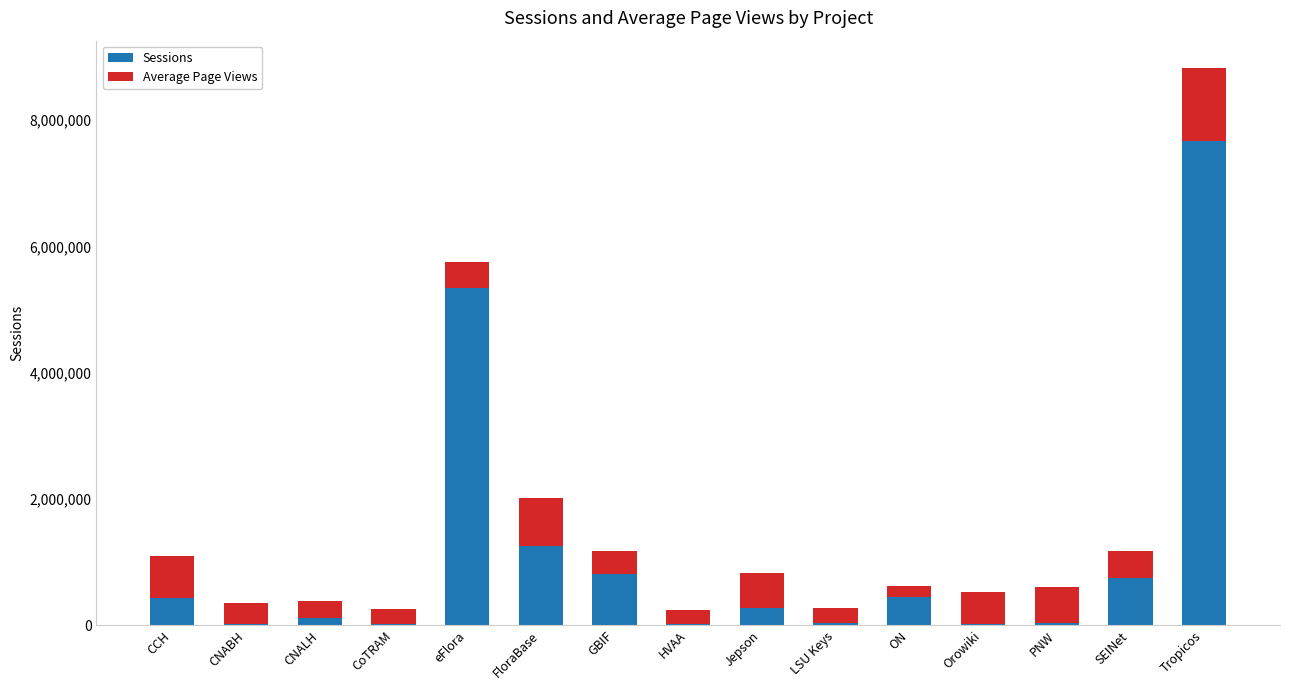

How many distinct data groups are displayed?

2